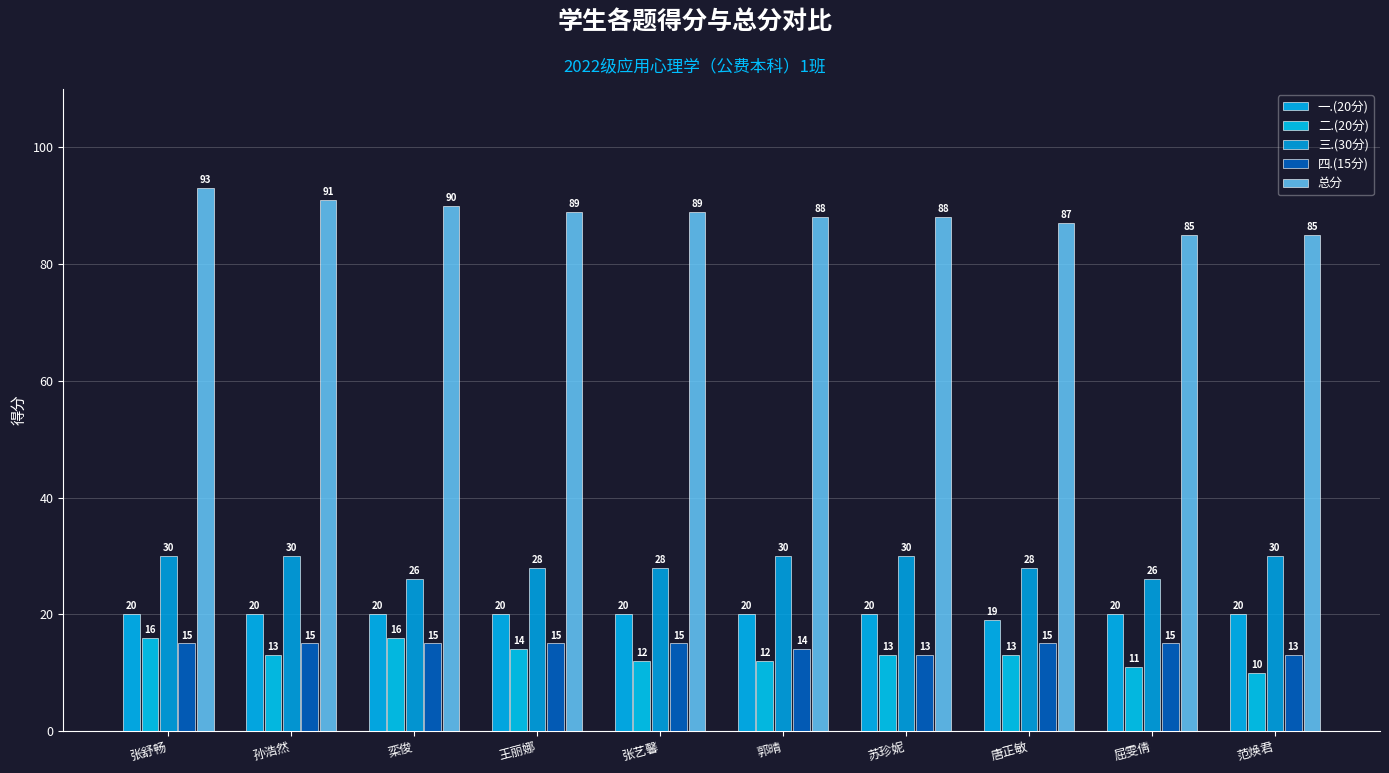

Rank the series at 屈雯倩 from lowest to highest value.

二.(20分), 四.(15分), 一.(20分), 三.(30分), 总分